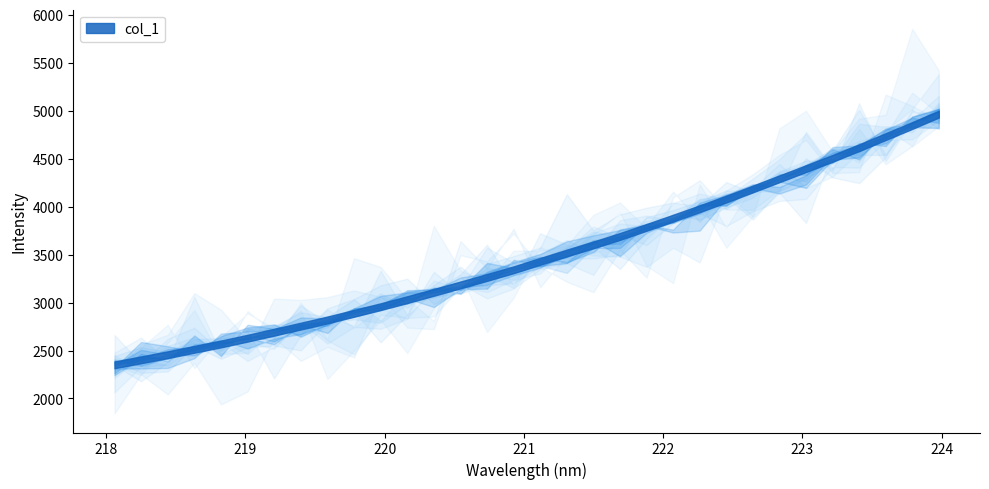

True or false: the data has more than 1 interior local peaks.

False